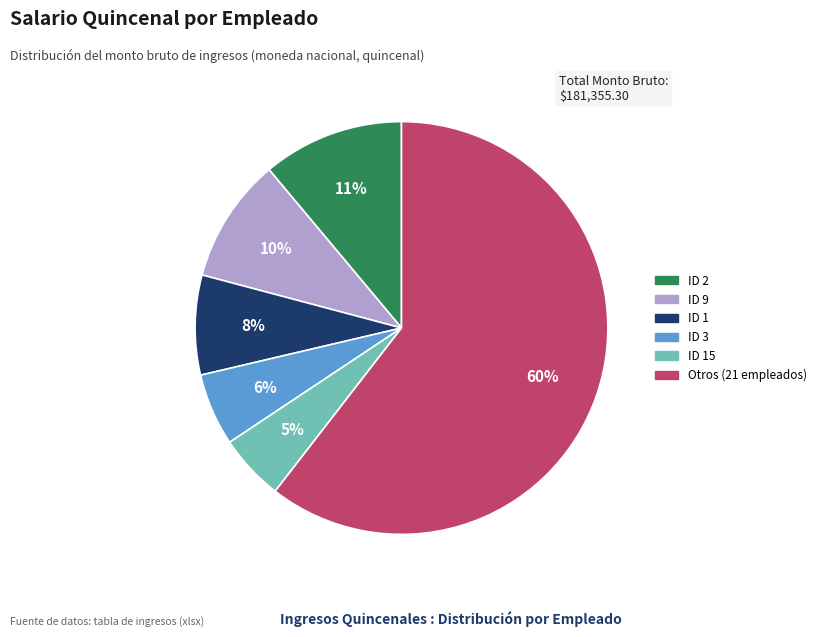

Is there a majority slice in this chart?

Yes